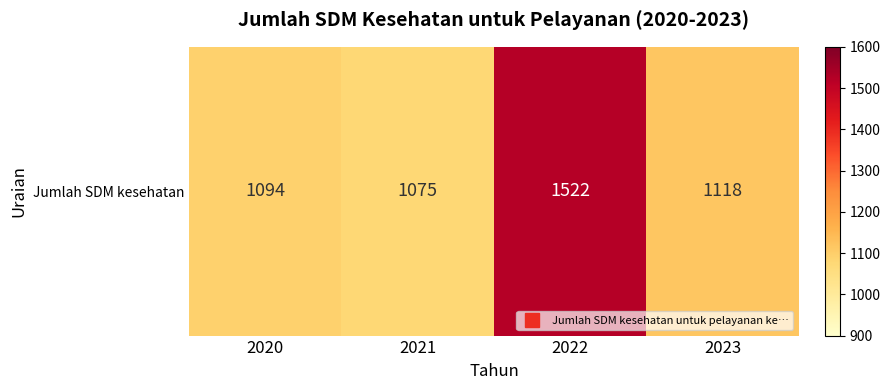

Reading left to right, list all the values displayed in this chart.

1094	1075	1522	1118